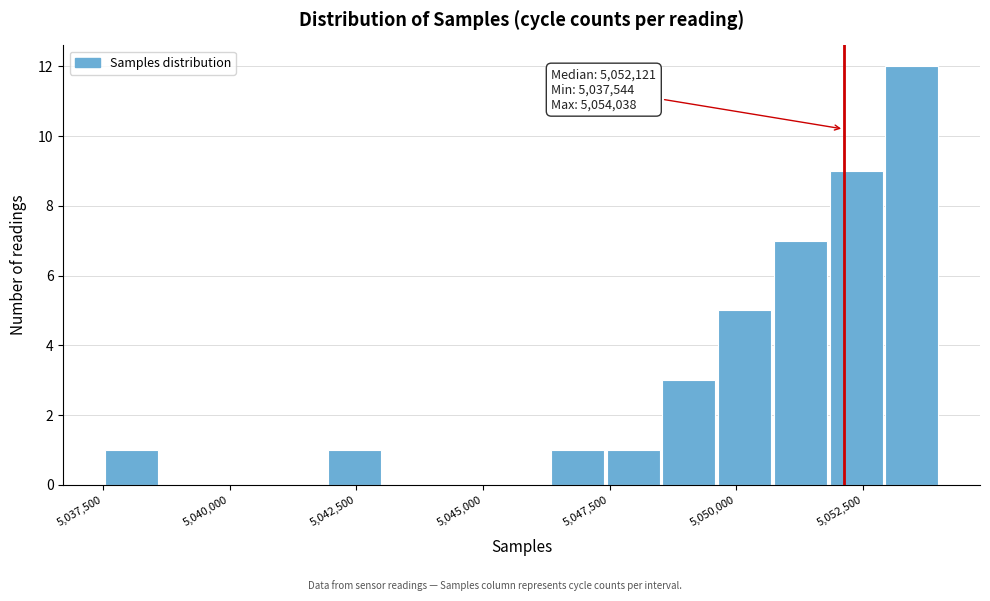

Read against the x-axis, roughly where is the centre of the tallest bar?

5053500